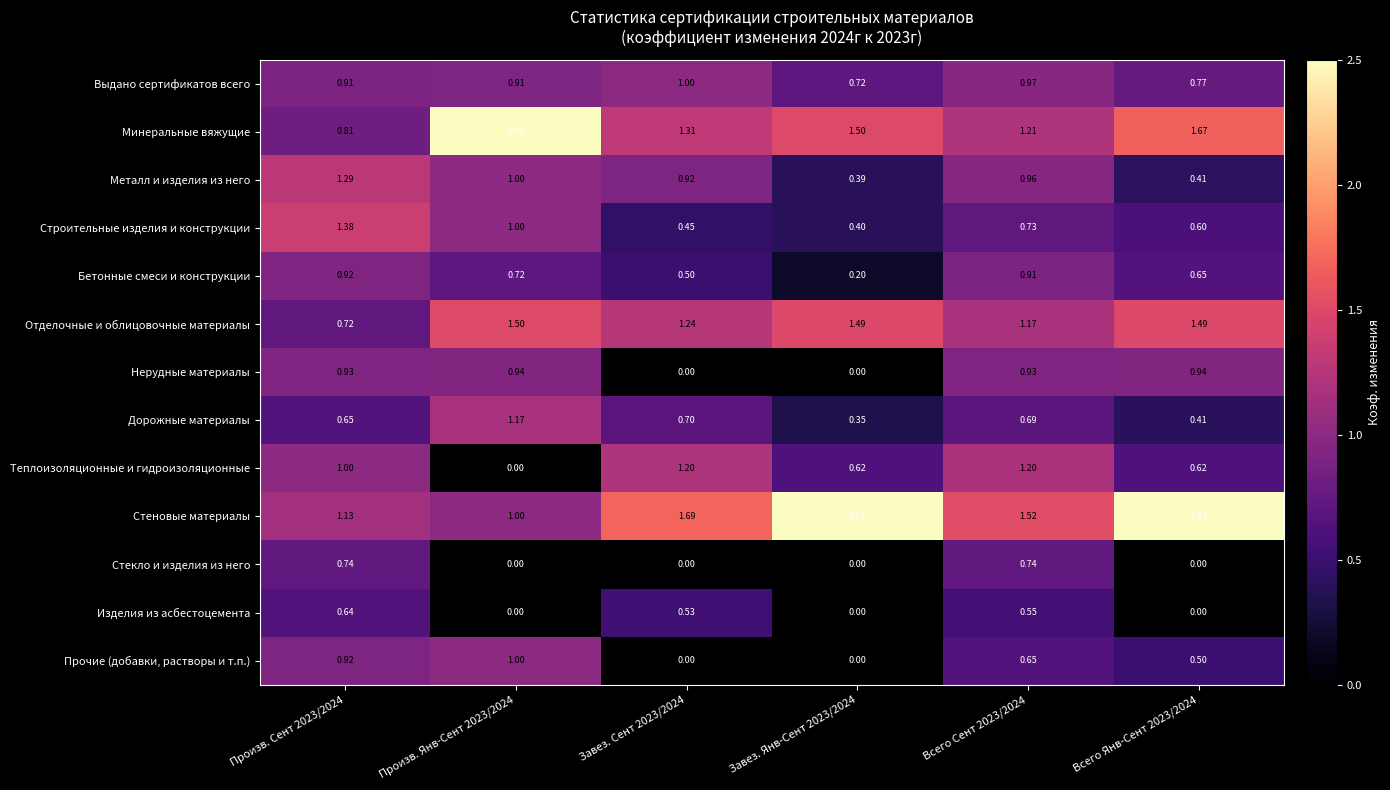

At Всего Сент 2023/2024, list the series in order from largest to smallest.

Стеновые материалы, Минеральные вяжущие, Теплоизоляционные и гидроизоляционные, Отделочные и облицовочные материалы, Выдано сертификатов всего, Металл и изделия из него, Нерудные материалы, Бетонные смеси и конструкции, Стекло и изделия из него, Строительные изделия и конструкции, Дорожные материалы, Прочие (добавки, растворы и т.п.), Изделия из асбестоцемента